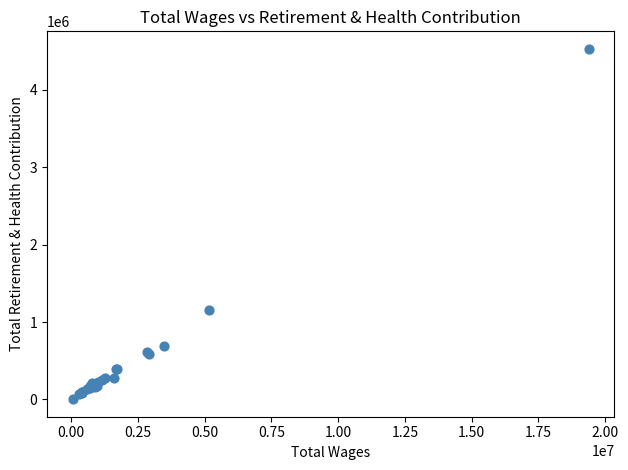

What Y value in the scatter plot is closest to 2266625?

1158296